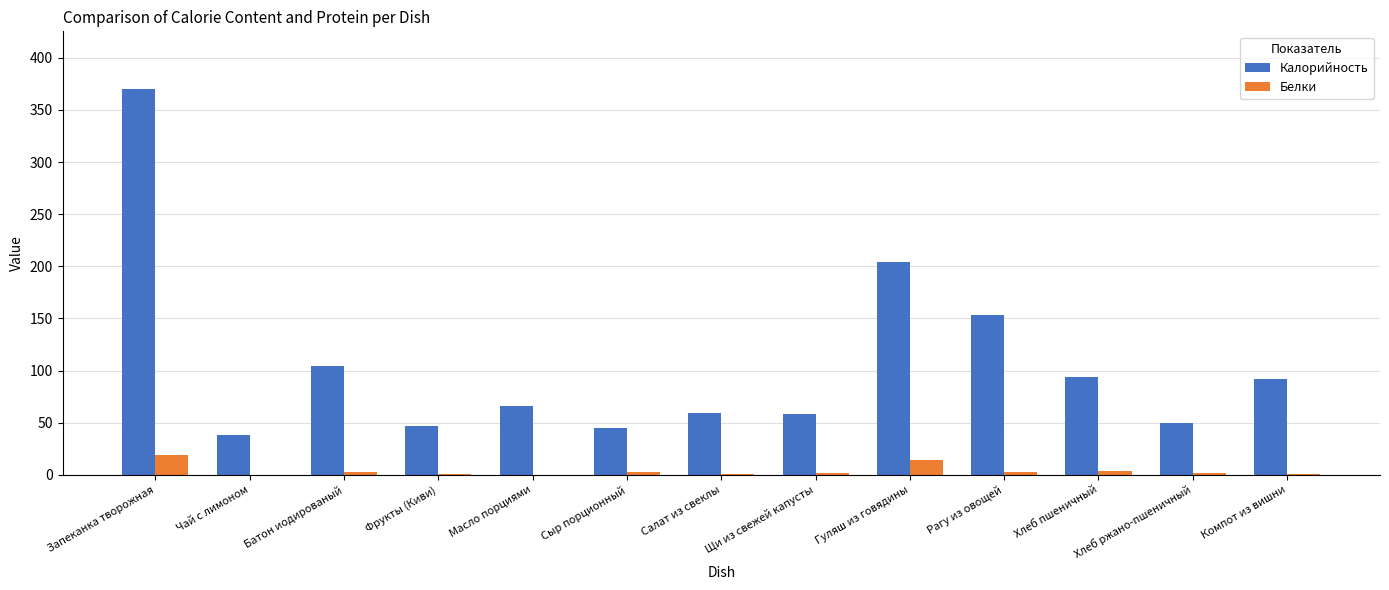

At which label does Белки reach its peak?

Запеканка творожная